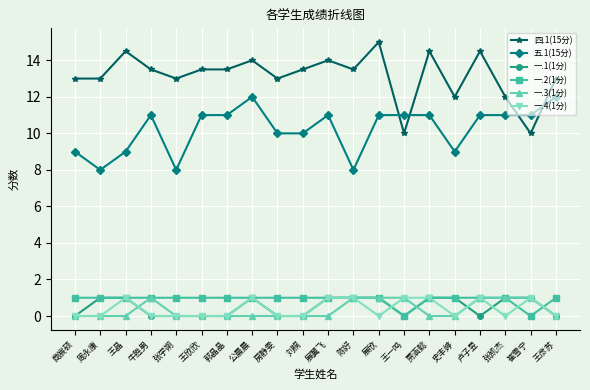

What is the spread (max minus min) of values at 卢子昱?

14.5